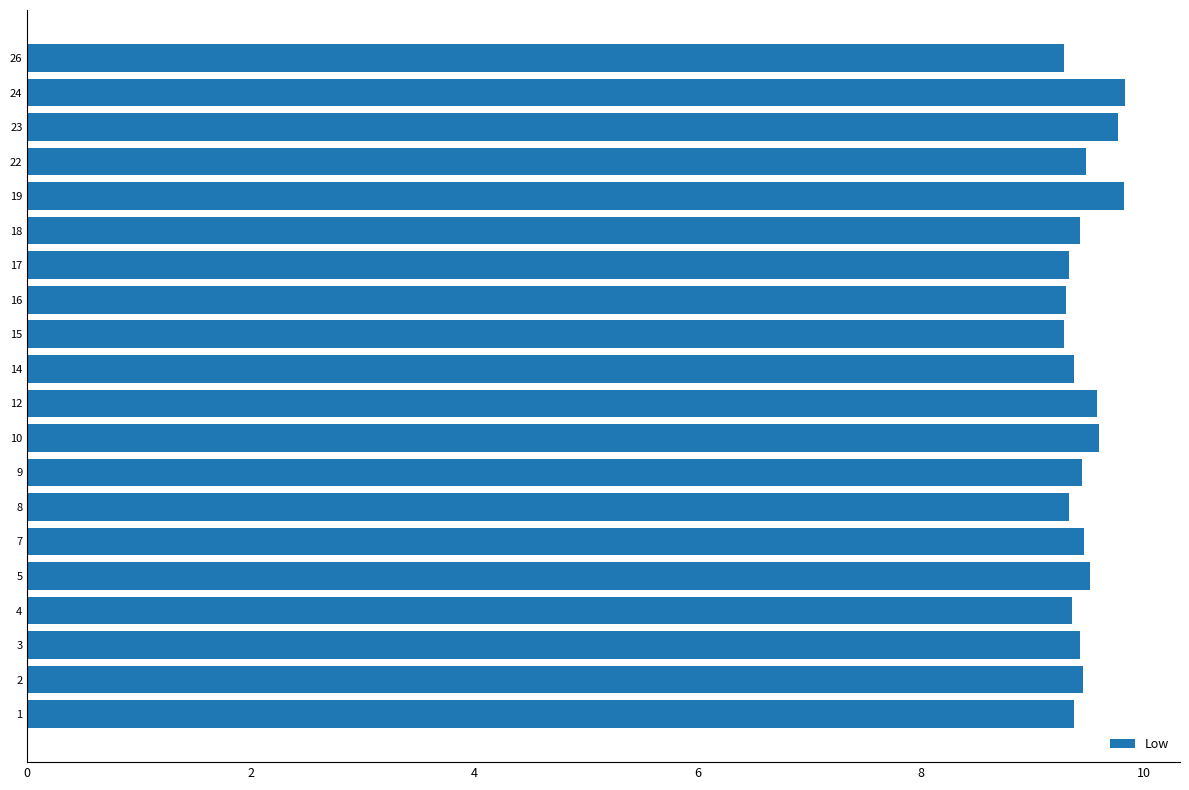

What is the ratio of the value at 9 to the value at 14?

1.0